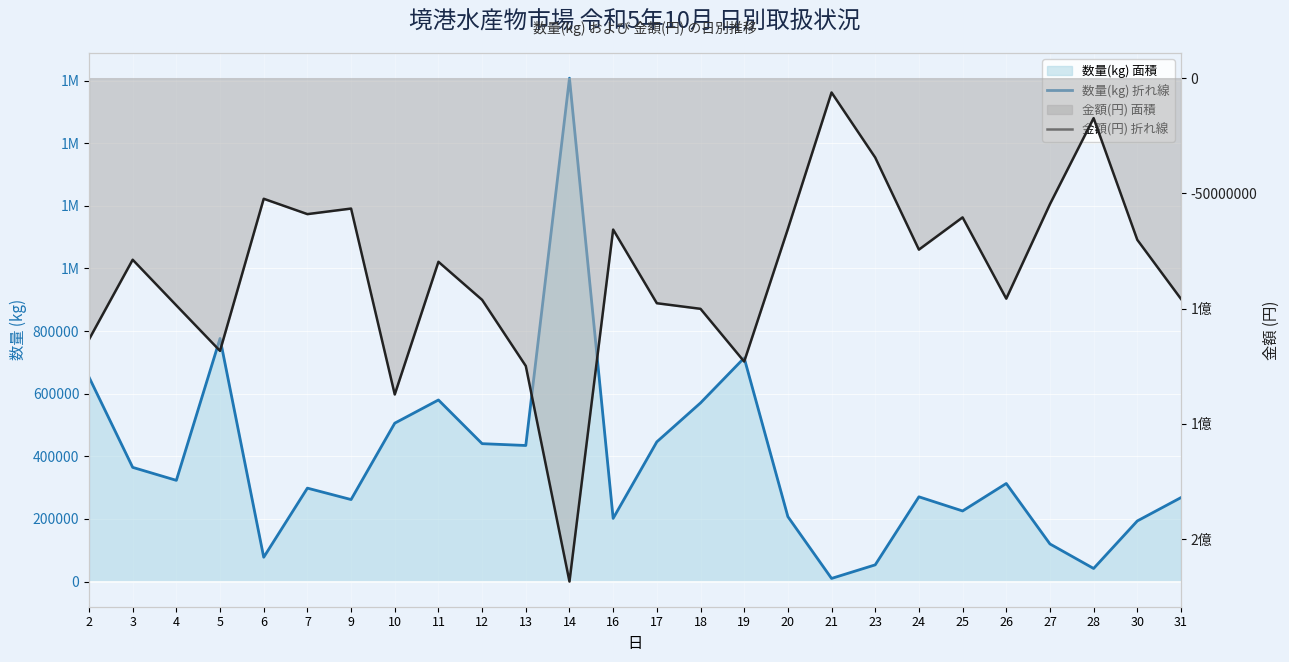

In 金額(円) 日別 (line), how many points are lower than both neighbors (excluding endpoints)?

7